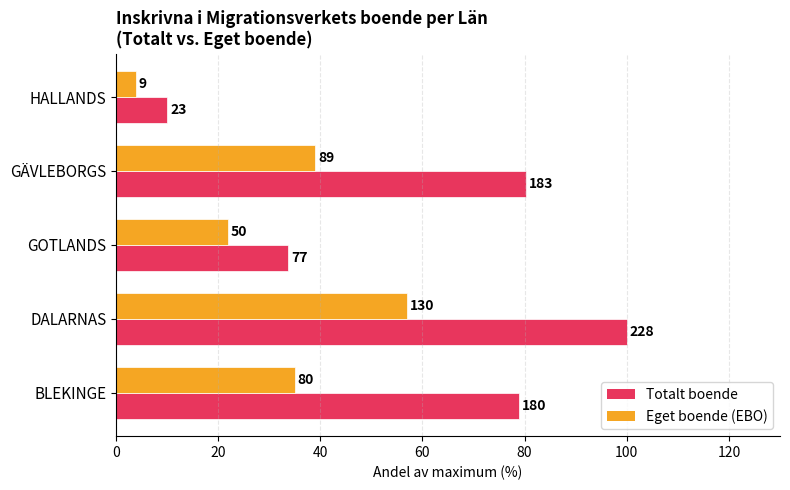

What are all the series names shown in the legend?

Totalt boende, Eget boende (EBO)